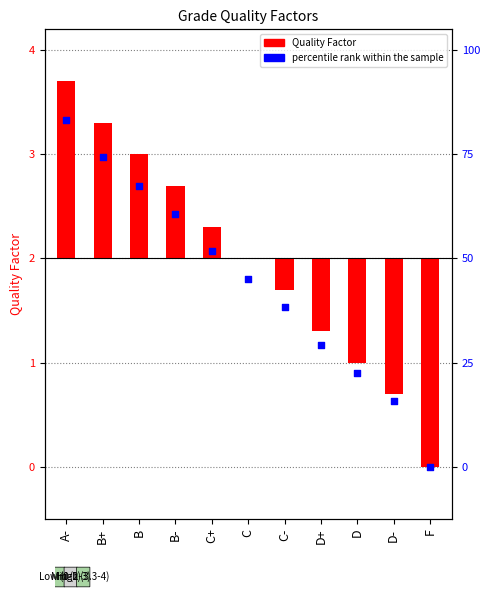

Which series contains the highest Y value?

percentile rank within the sample